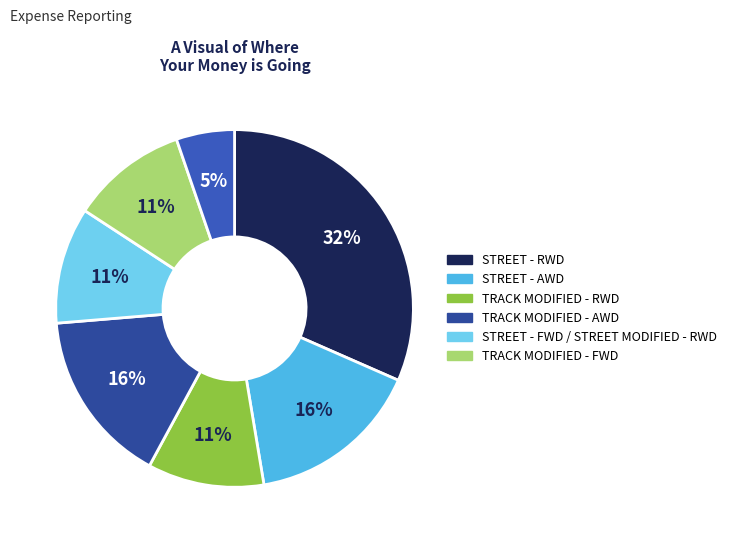

How many slices are in this pie chart?

7